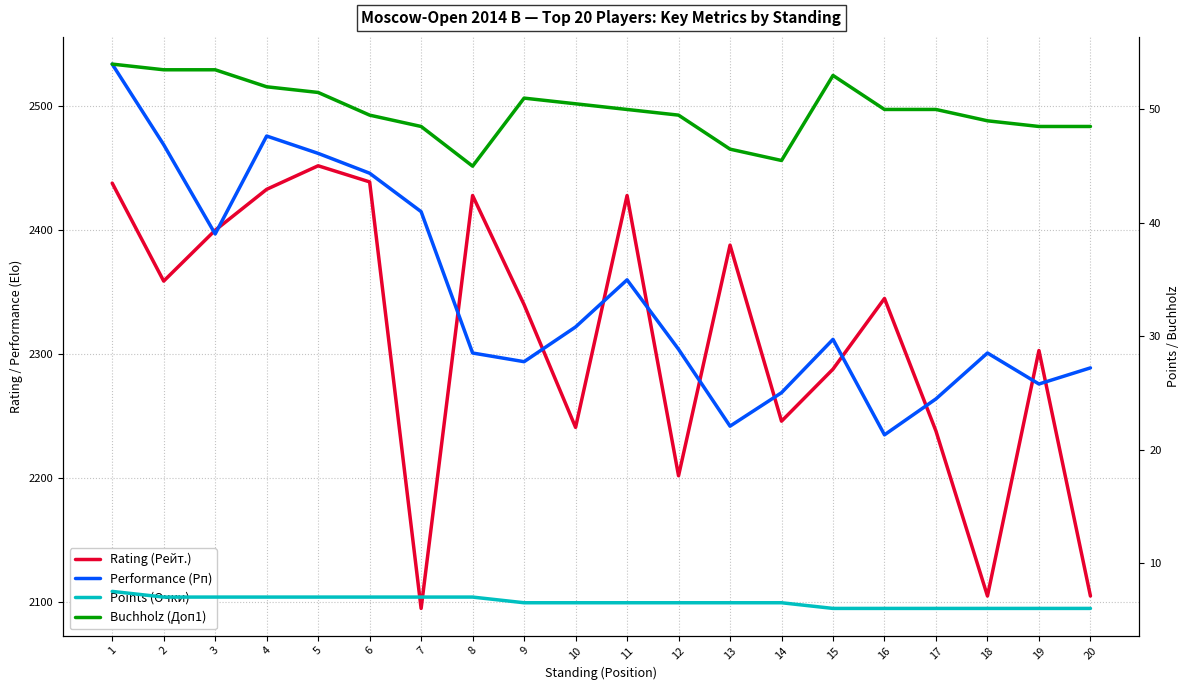

What is the total value across all series at 2?

4888.5